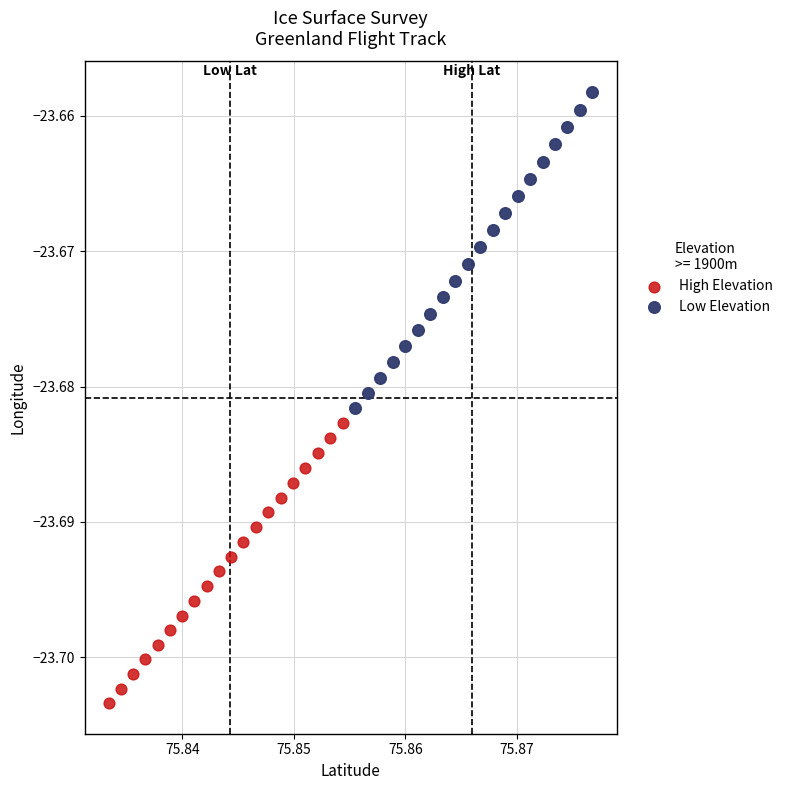

Which series contains the highest Y value?

Low Elevation